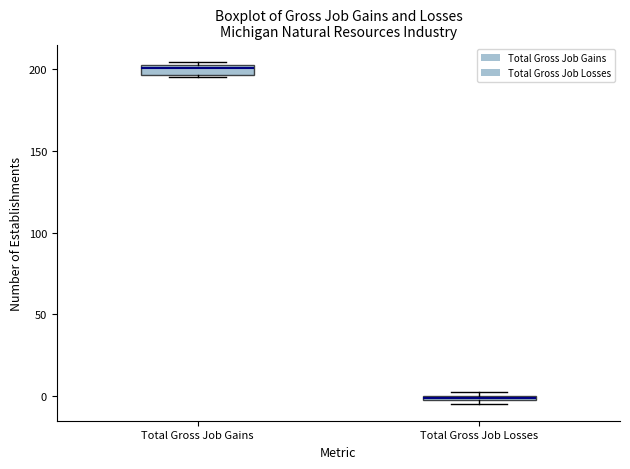

Where is the upper edge of the box for Total Gross Job Losses on the y-axis? The values are not printed on the chart, so give them approximately, as read against the axis.

0